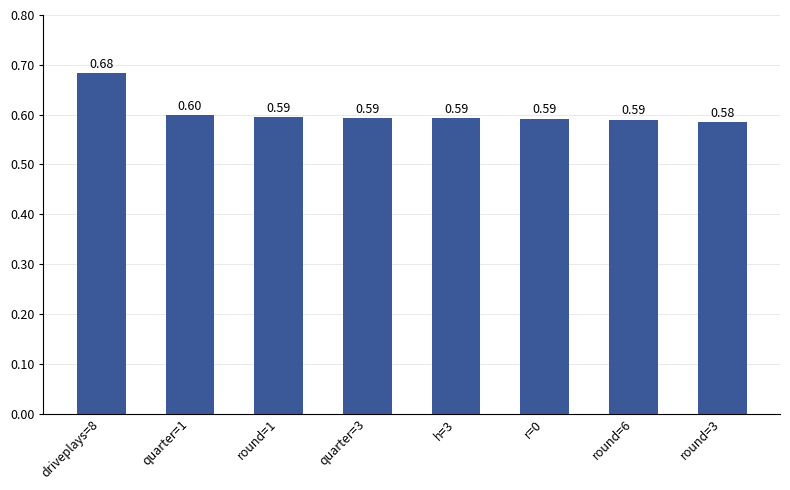

Which has a higher value, round=3 or h=3?

h=3